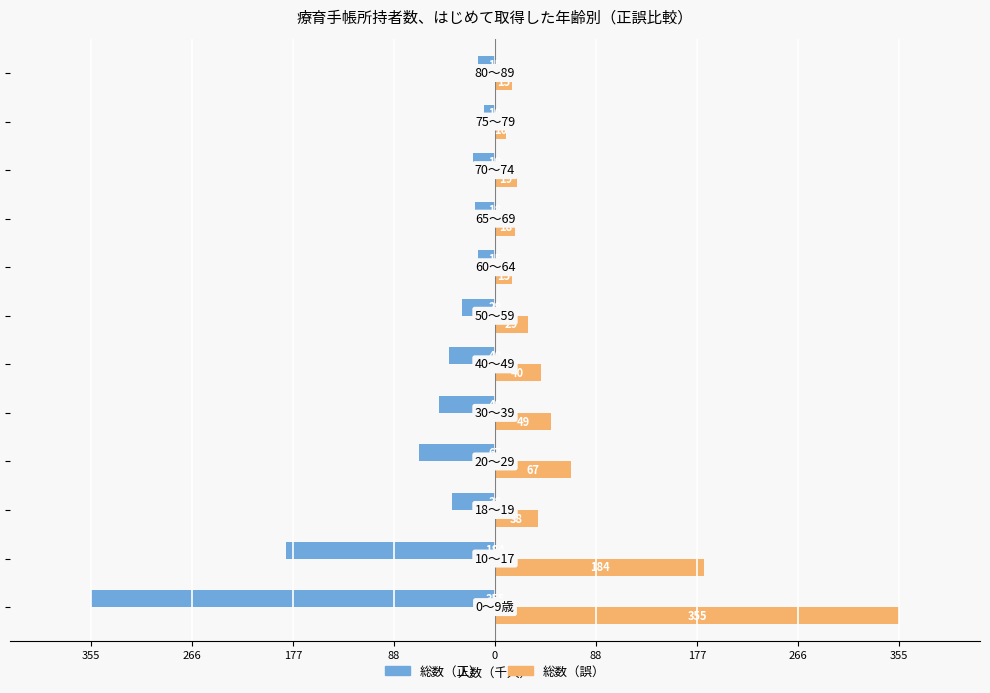

What are all the series names shown in the legend?

総数（正）, 総数（誤）